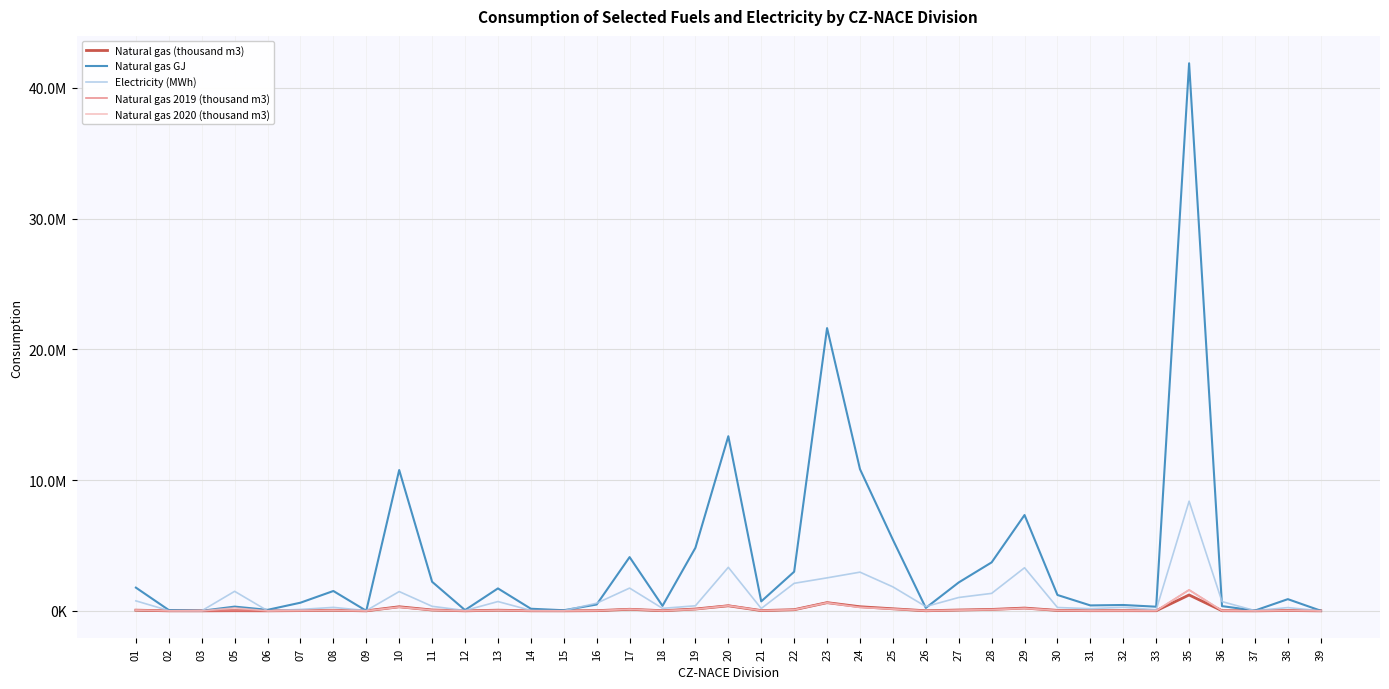

The value of Natural gas GJ at 29 is 7328000.0. True or false?

True